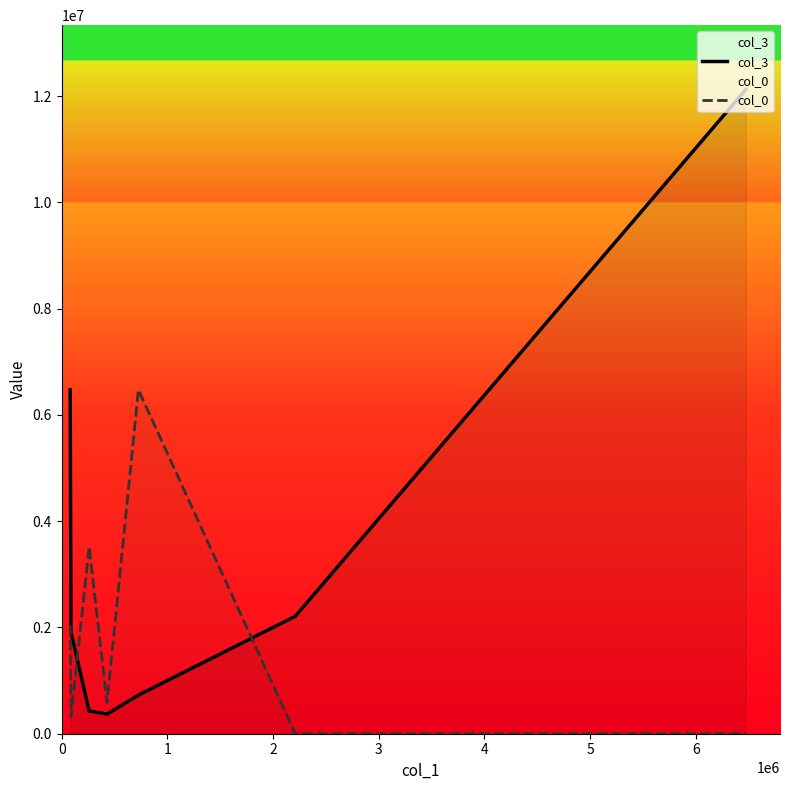

How many series are shown in this chart?

2